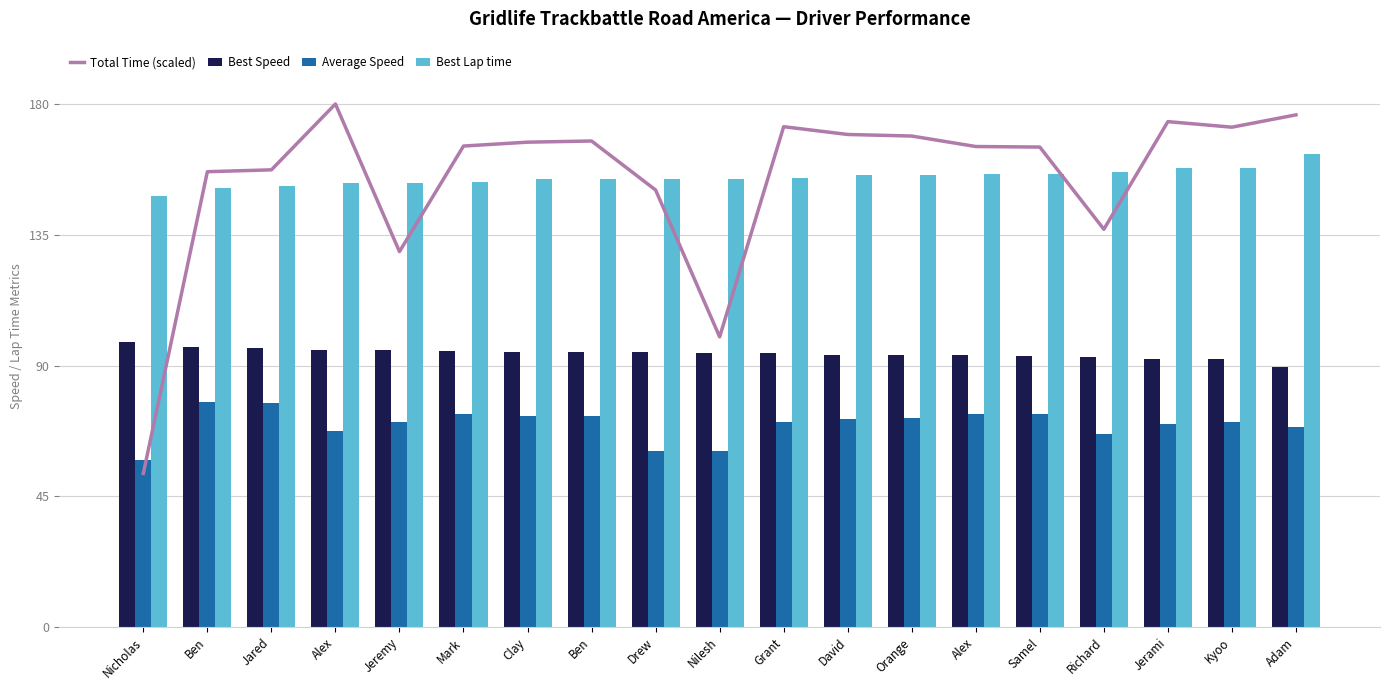

Where is Total Time (scaled) nearest to the value 116?

Jeremy